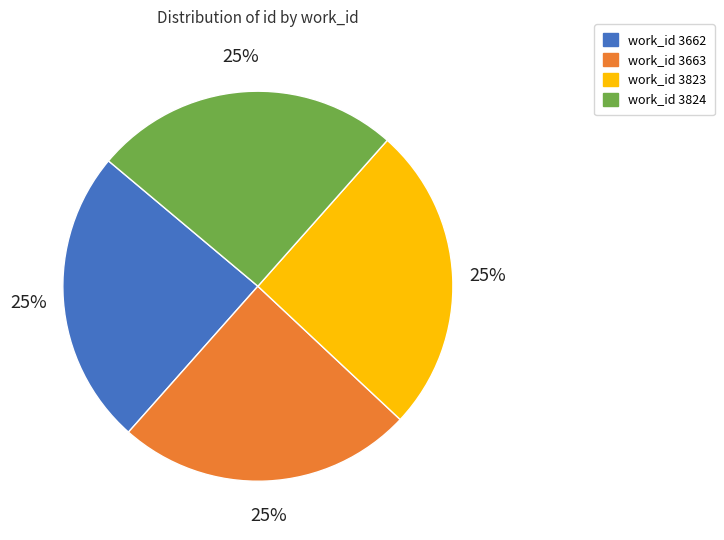

Is there any slice that represents more than half of the pie?

No